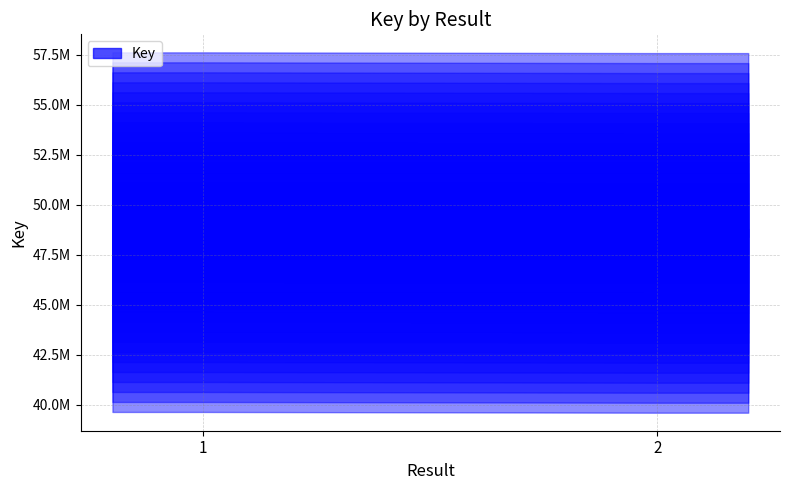

True or false: the data shows 22372244 at 2.

False